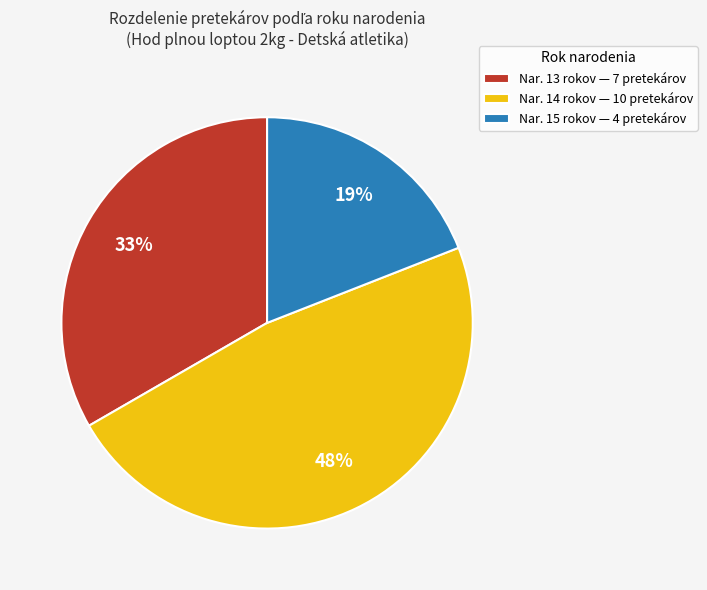

Which slice is the smallest?

Nar. 15 rokov — 4 pretekárov